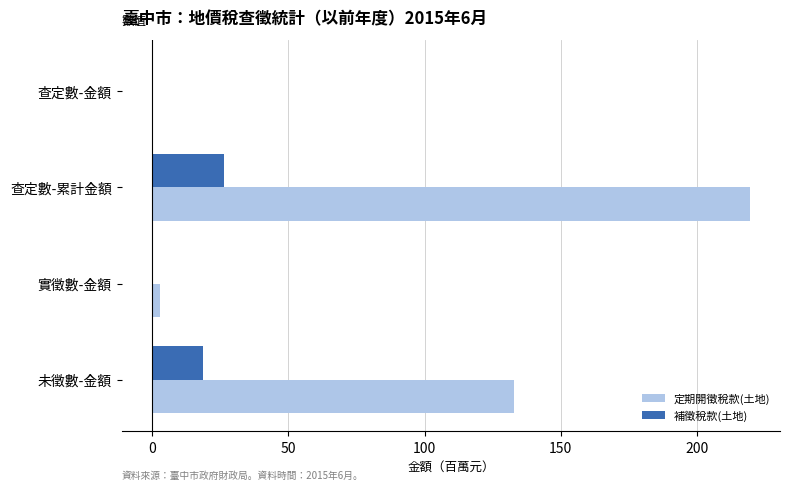

Where is 補徵稅款(土地) nearest to the value 13?

未徵數-金額